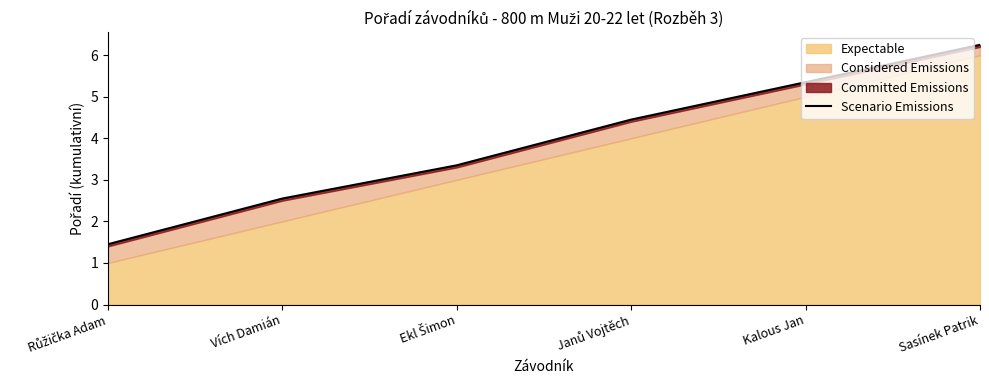

True or false: the data shows 5.3 at Kalous Jan.

True